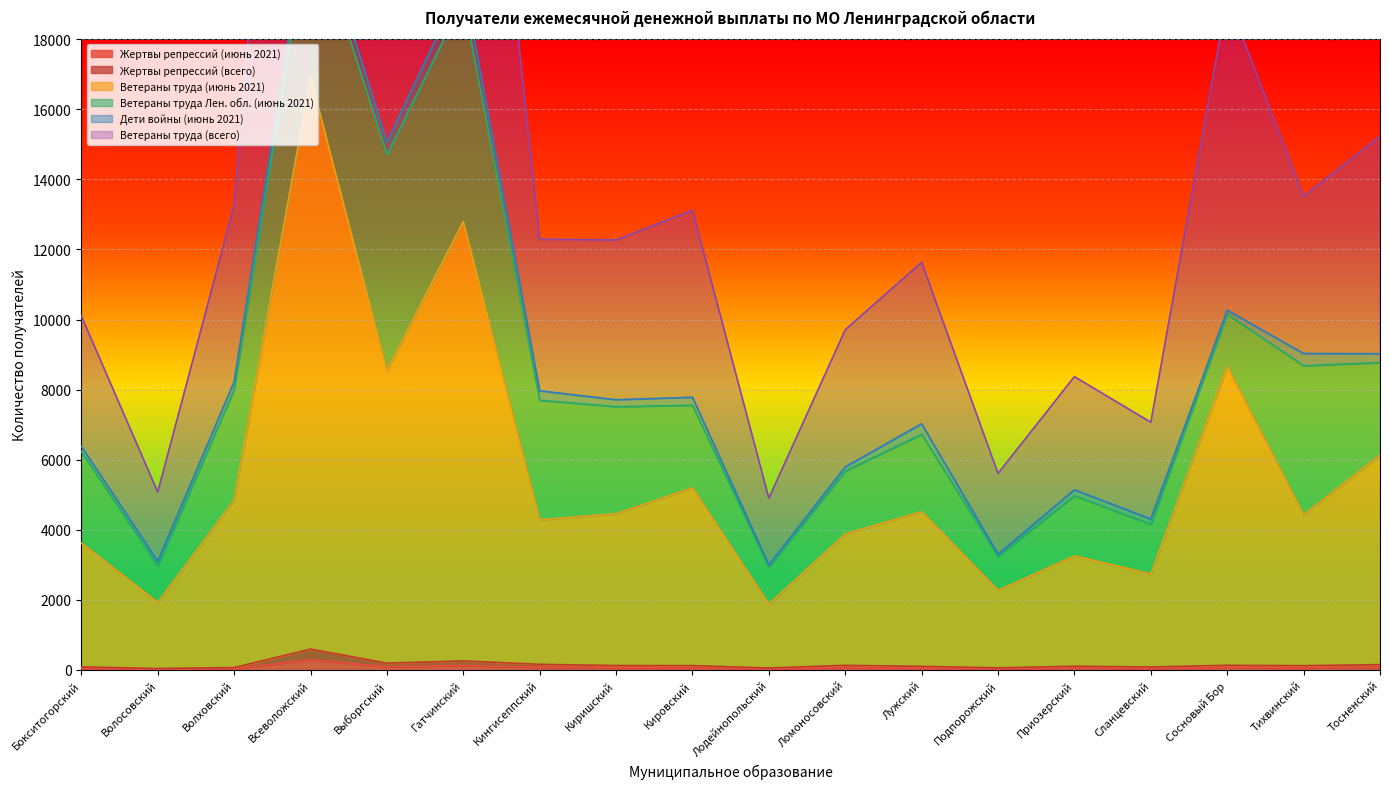

Is it true that Жертвы репрессий (июнь 2021) equals 26 at Лодейнопольский?

True